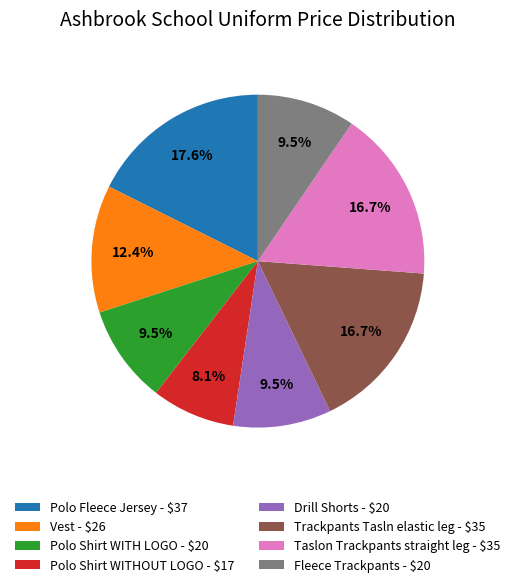

True or false: Trackpants Tasln elastic leg accounts for 23% of the total.

False